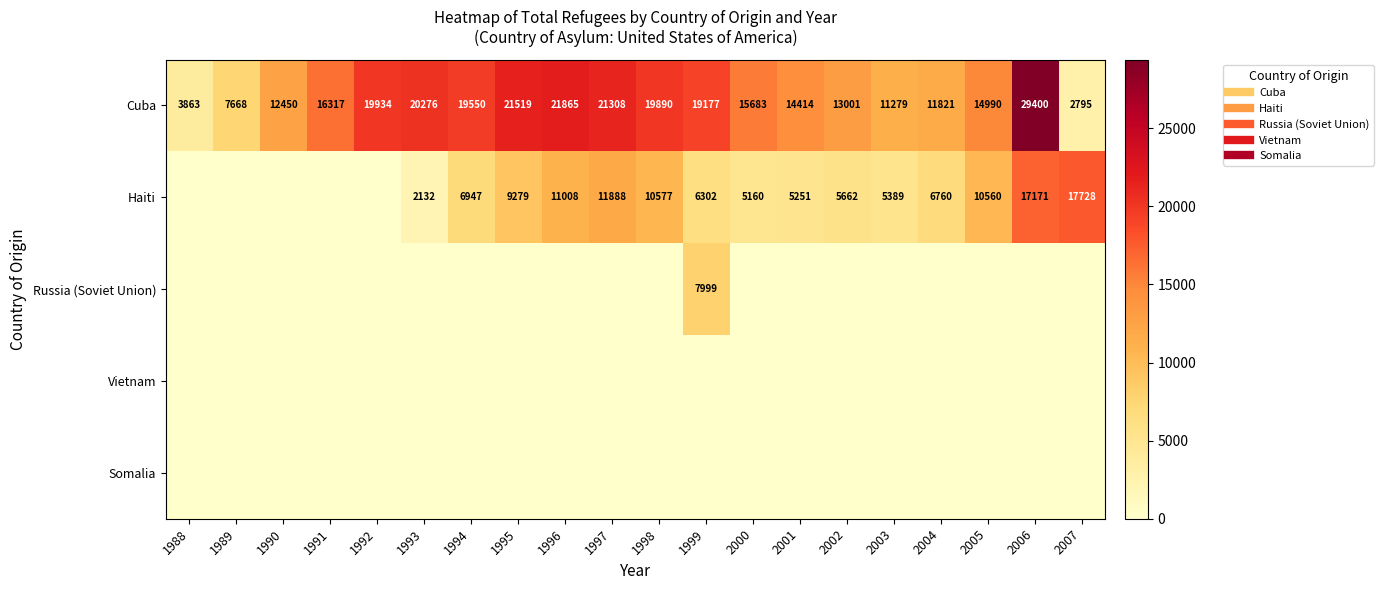

Which series changed the most between 1998 and 2004?

Cuba